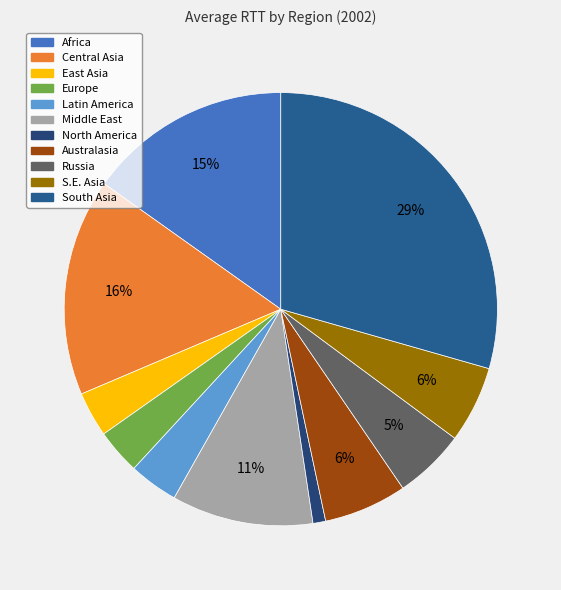

How many slices are in this pie chart?

11